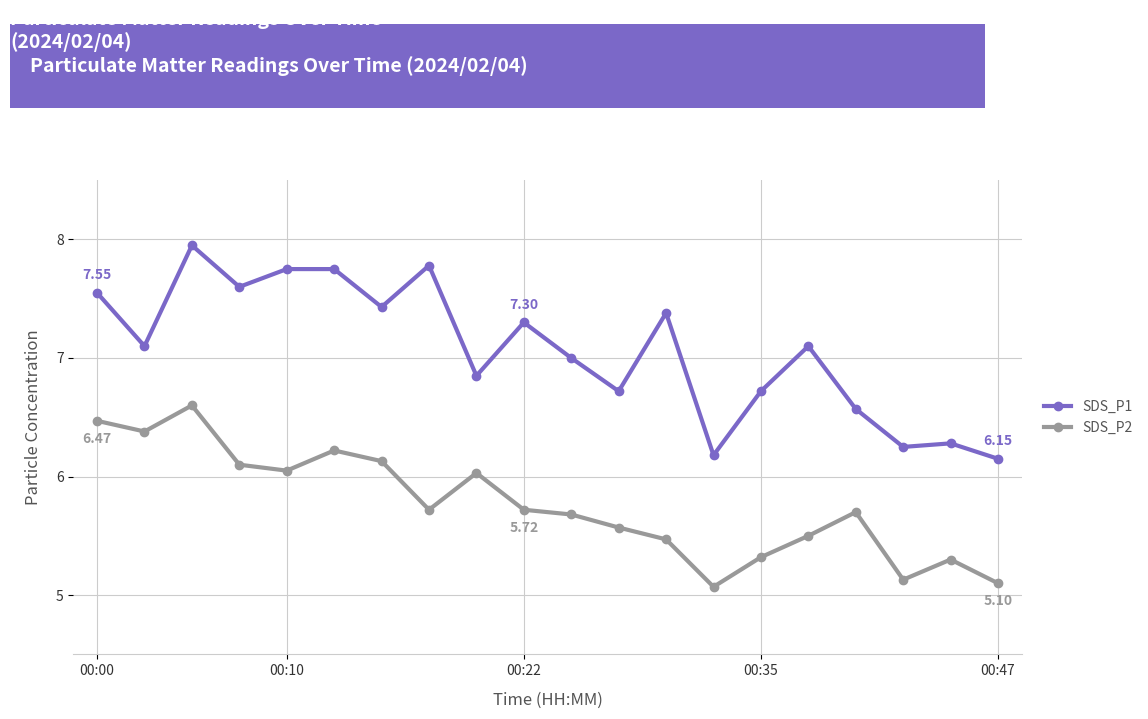

Which series has the largest total across all categories?

SDS_P1